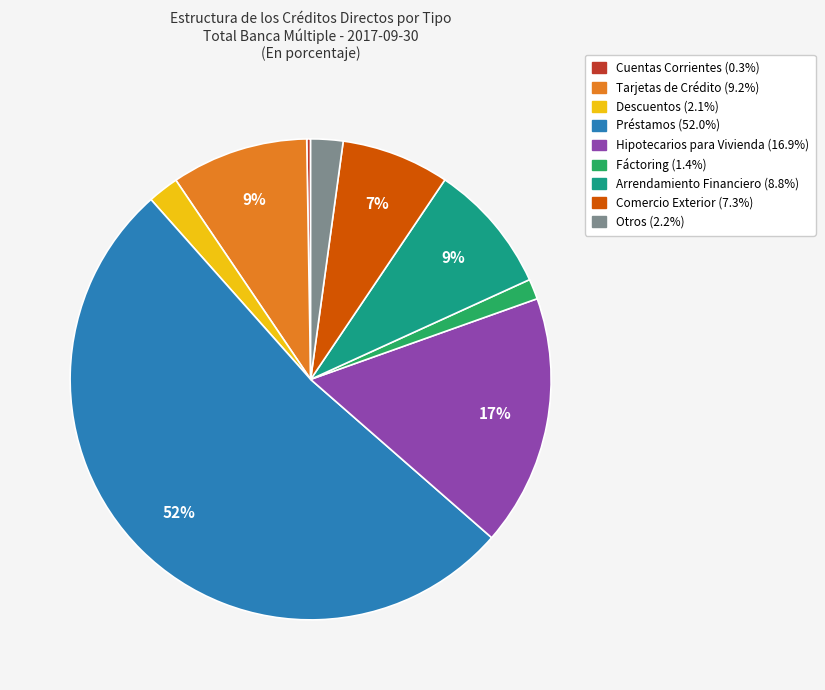

To the nearest percent, what portion does Tarjetas de Crédito represent?

9%